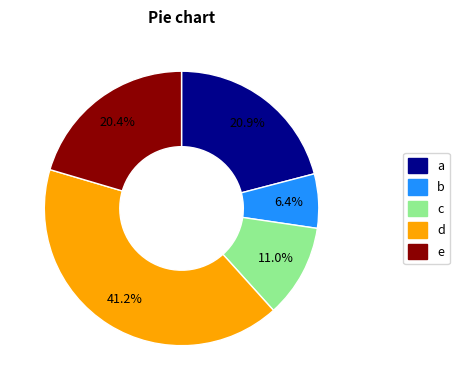

Is there a majority slice in this chart?

No